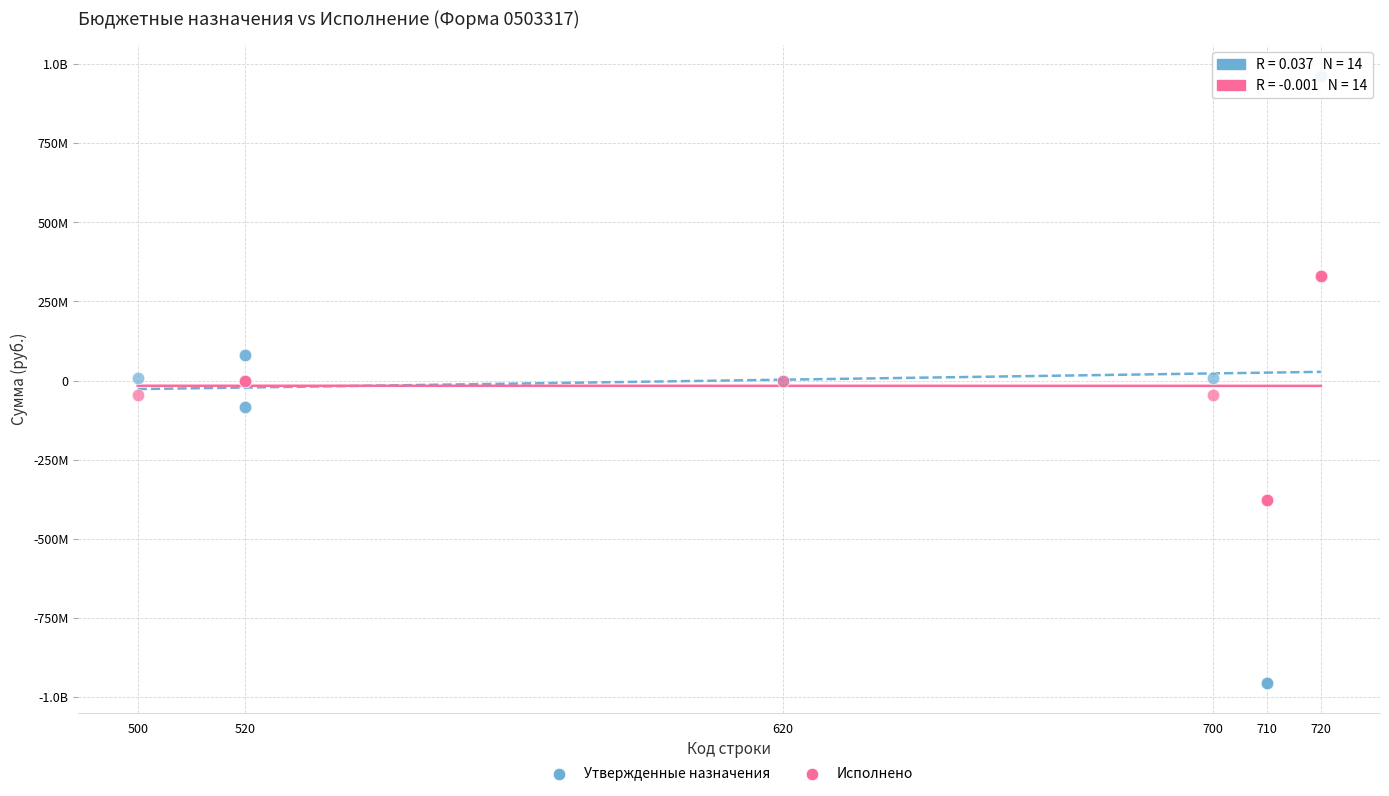

What are all the series names shown in the legend?

Утвержденные назначения, Исполнено